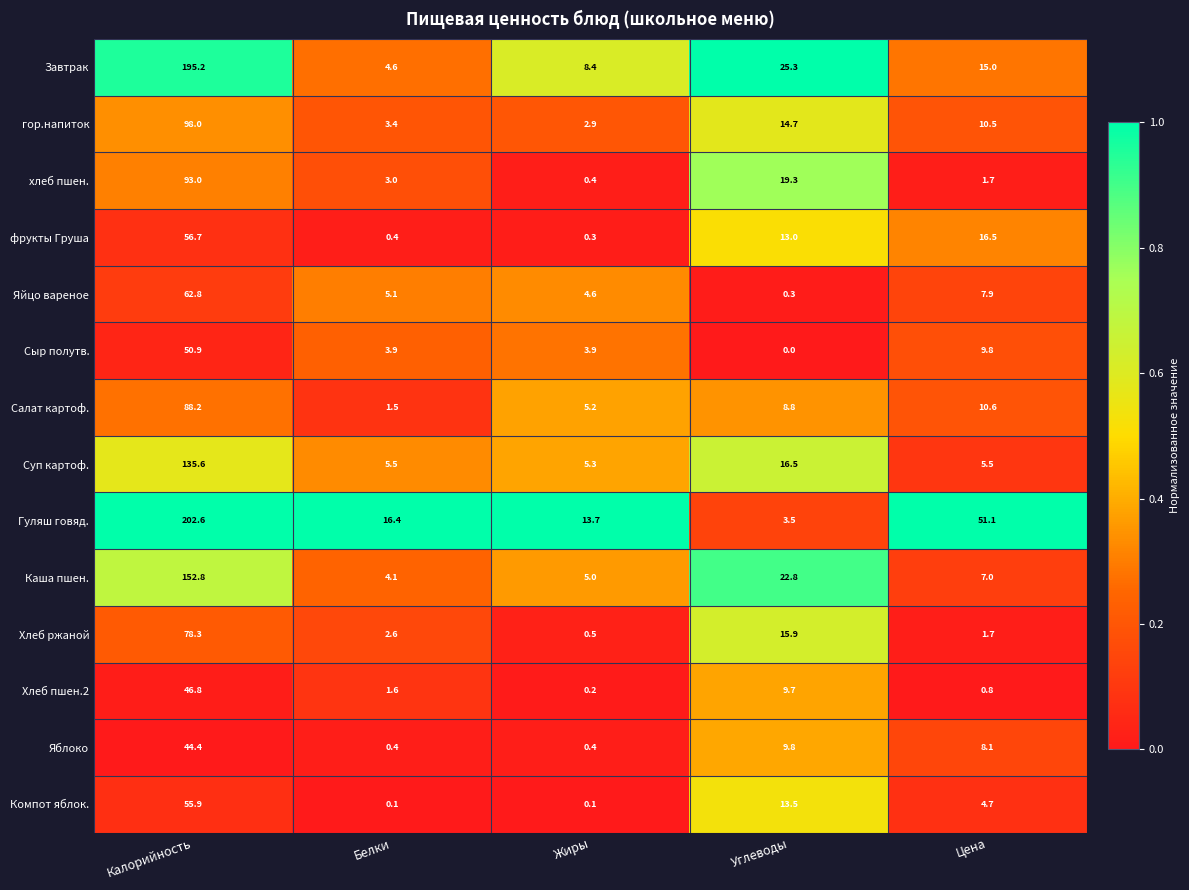

At which label is Яйцо вареное closest to 31?

Цена